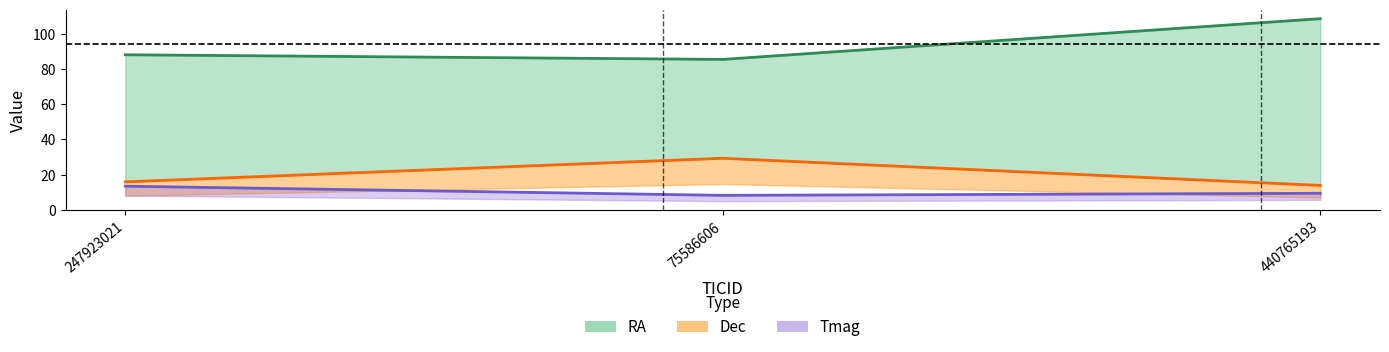

At how many categories does at least one series exceed 32?

3